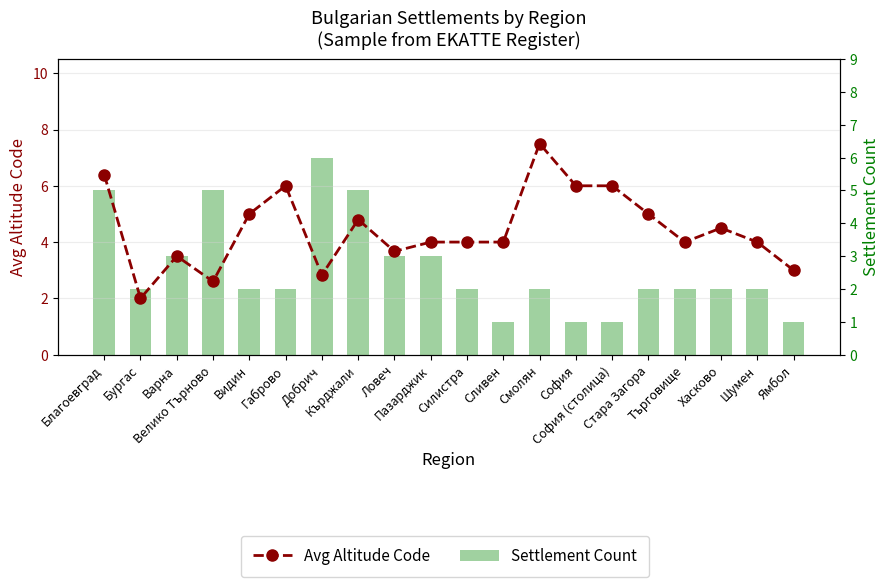

True or false: Settlement Count has a value of 3.1 at Шумен.

False